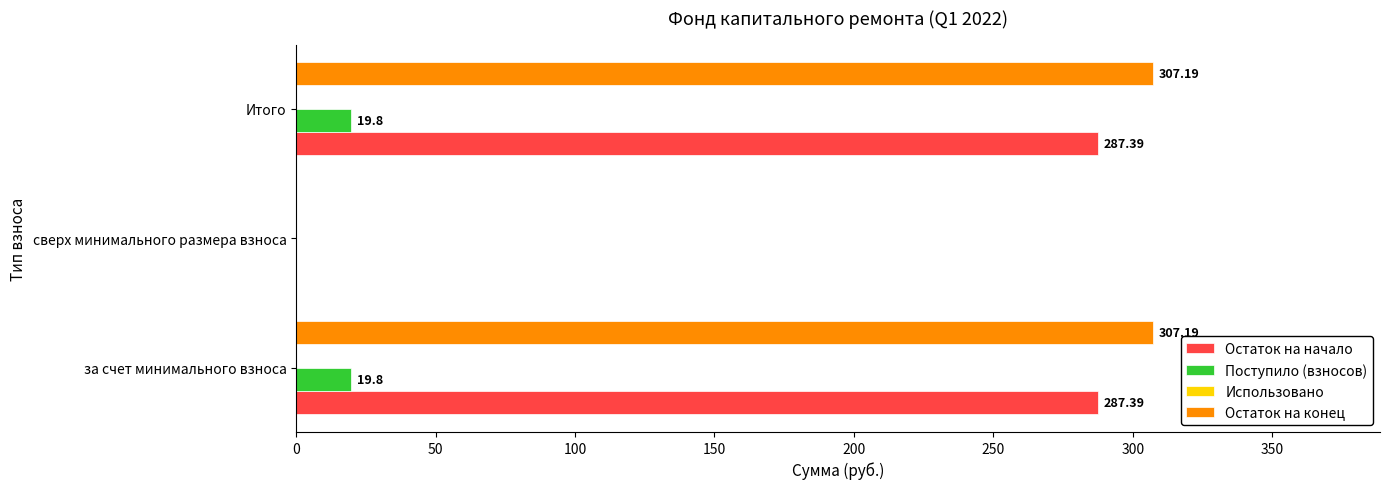

What is the total value across all series at Итого?

614.4